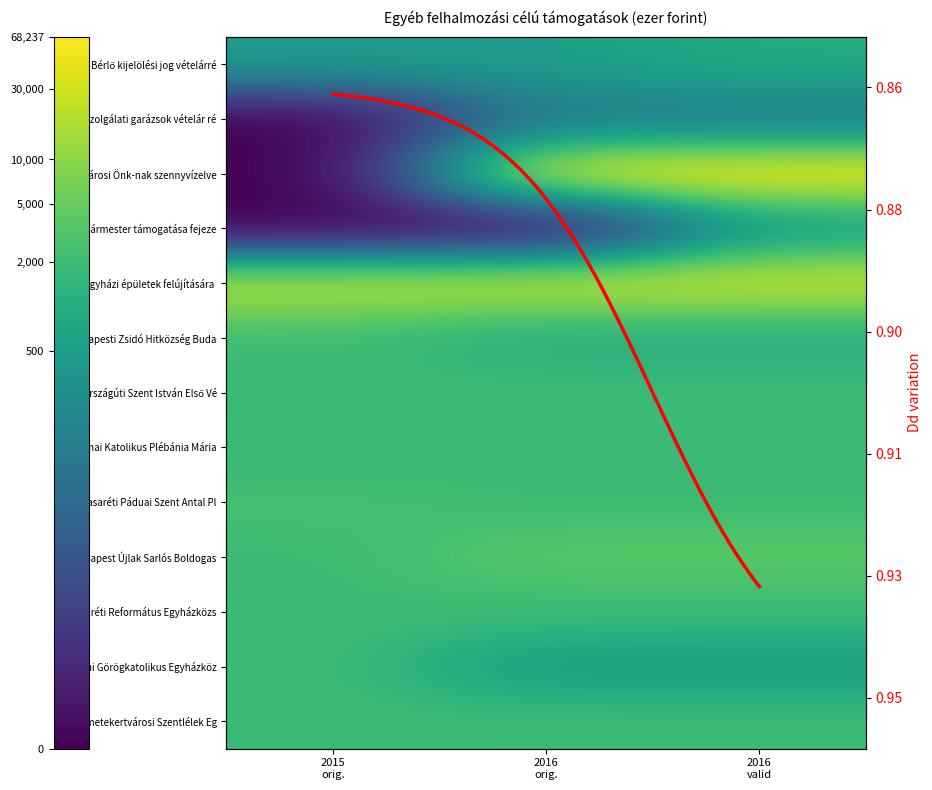

Reading right to left, what are all the values shown in this chart?

Bérlő kijelölési jog vételárrész: 6.9	6.2	6.2
Szolgálati garázsok vételár része: 4.6	4.6	0.0
Fővárosi Önk-nak szennyvízelvezetésre: 11.1	11.1	0.0
Polgármester támogatása fejezetnek: 6.2	0.0	0.0
Egyházi épületek felújítására adott támogatás: 10.3	10.3	10.2
Budapesti Zsidó Hitközség Budai körzete: 6.9	6.9	7.6
Római Katolikus Plébánia Máriaremete: 7.6	7.6	7.8
Pasaréti Páduai Szent Antal Plébánia: 8.3	8.3	7.6
Budapest Újlak Sarlós Boldogasszony Plébánia: 6.2	6.2	7.6
Budai Görögkatolikus Egyházközség: 7.6	7.6	7.4